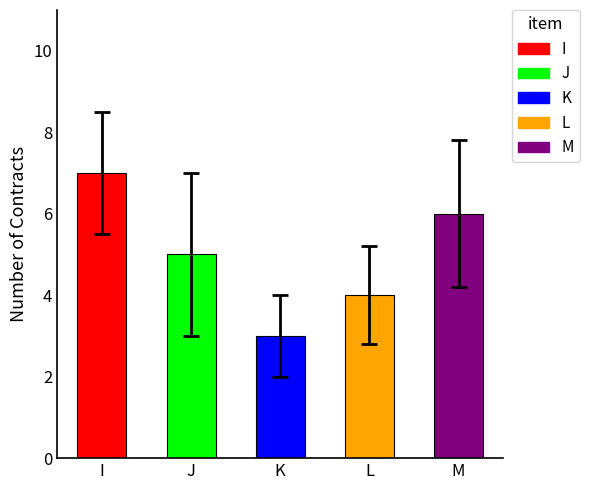

Which label corresponds to the smallest value in the chart?

K